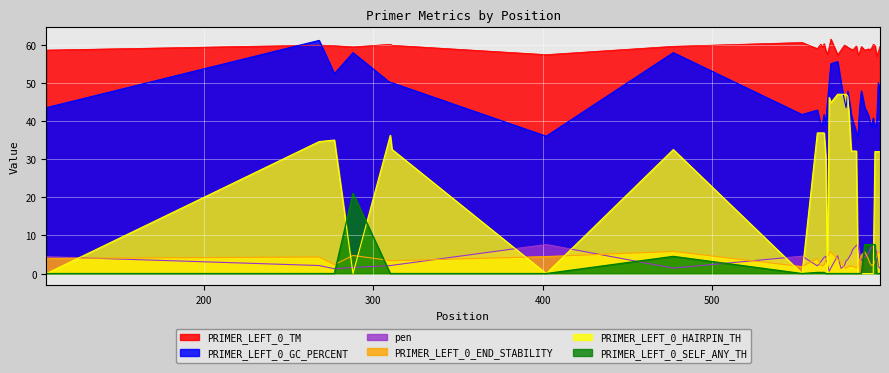

The PRIMER_LEFT_0_GC_PERCENT series shows 40.7 at 595. True or false?

True